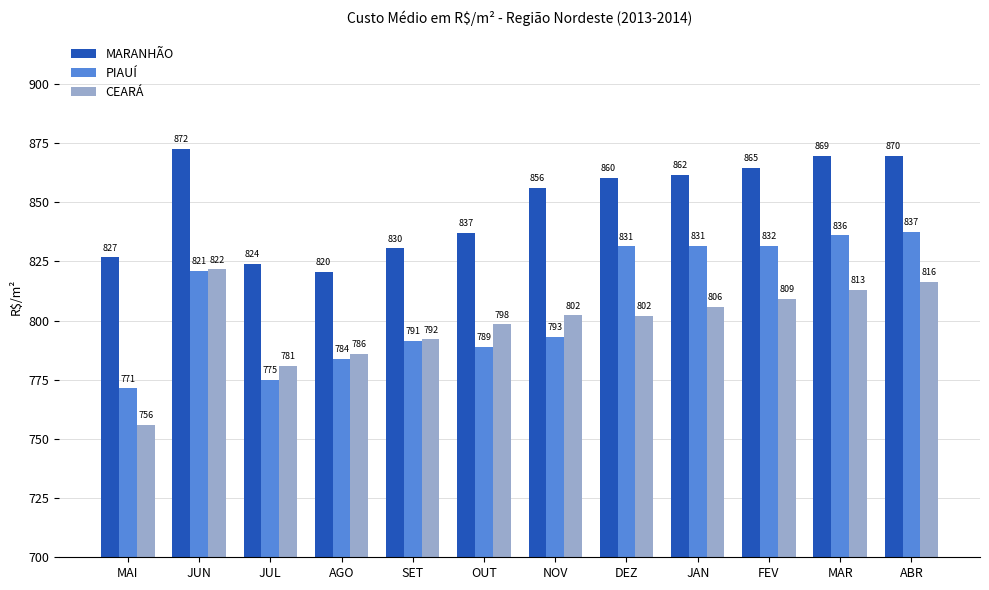

Does the chart contain stacked bars?

No